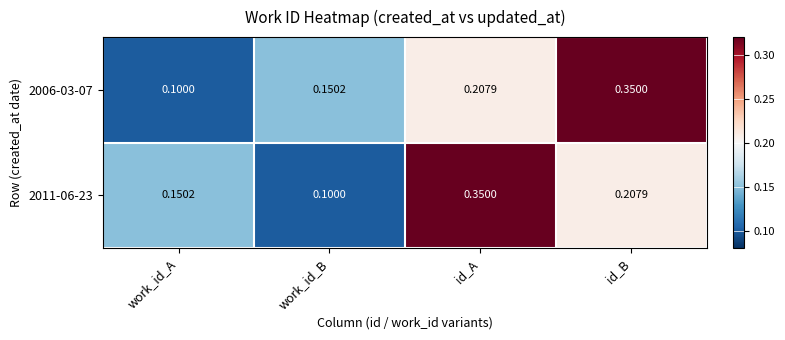

Which category has the lowest value in the 2006-03-07 series?

work_id_A